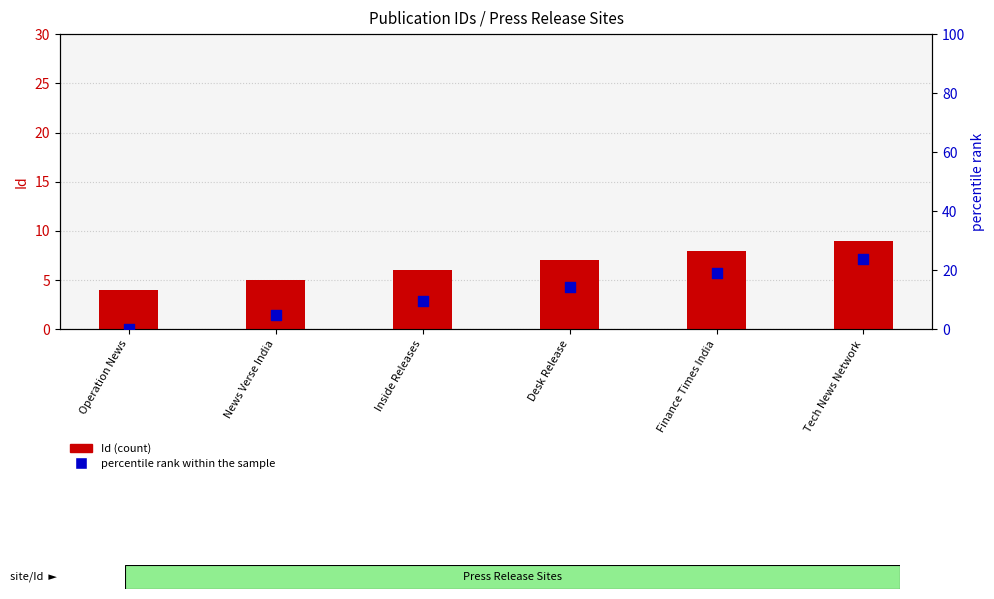

At how many categories does at least one series exceed 12?

3